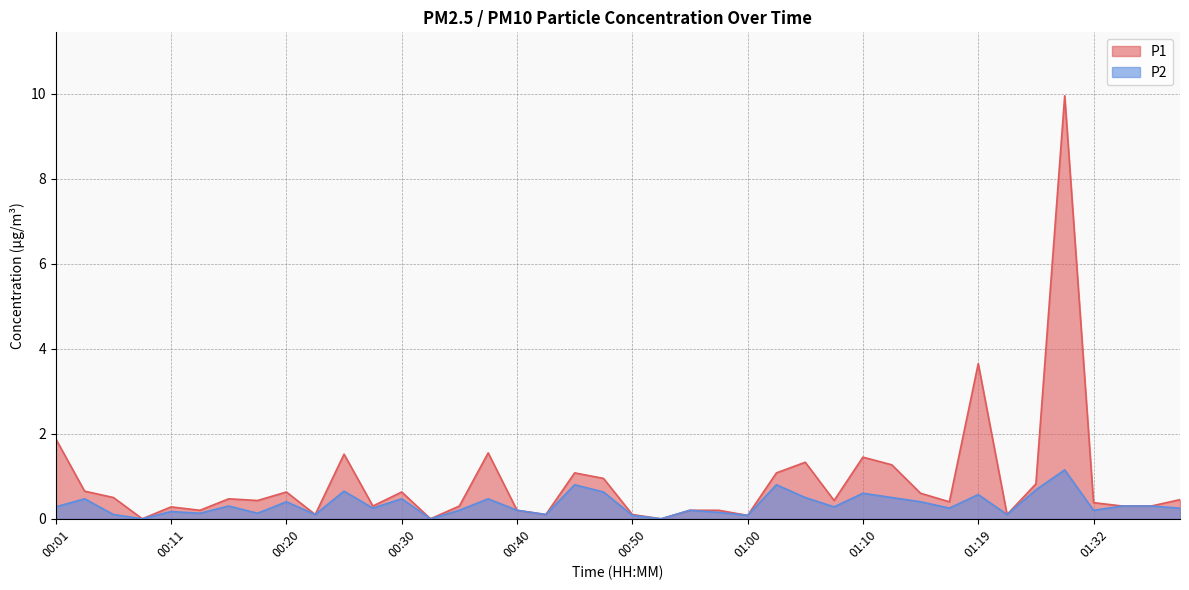

List the series in order of their peak value, highest first.

P1, P2